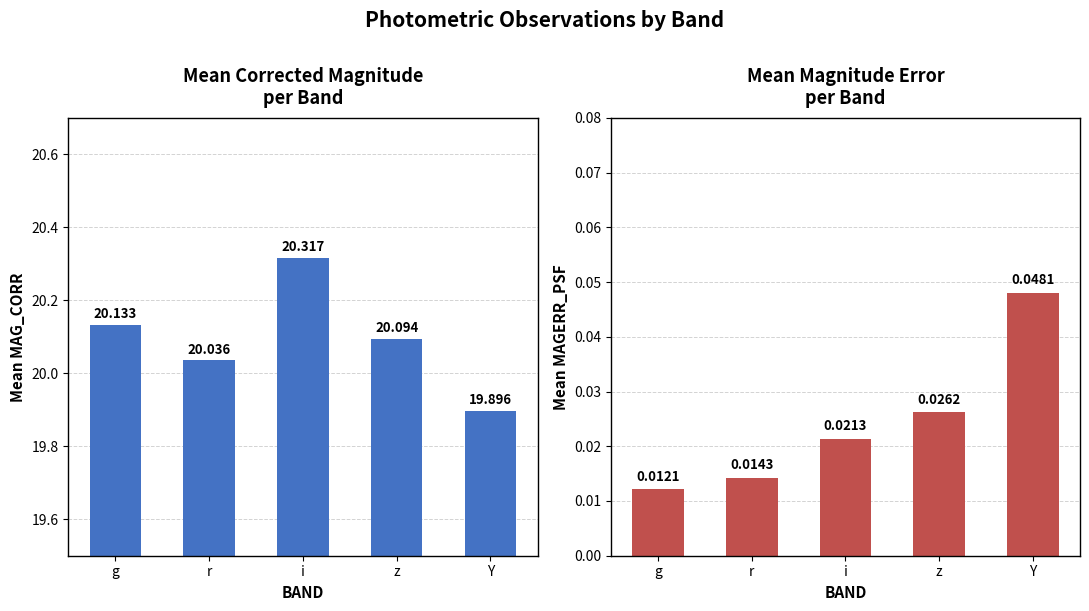

At which category does the chart reach its minimum across all series?

g